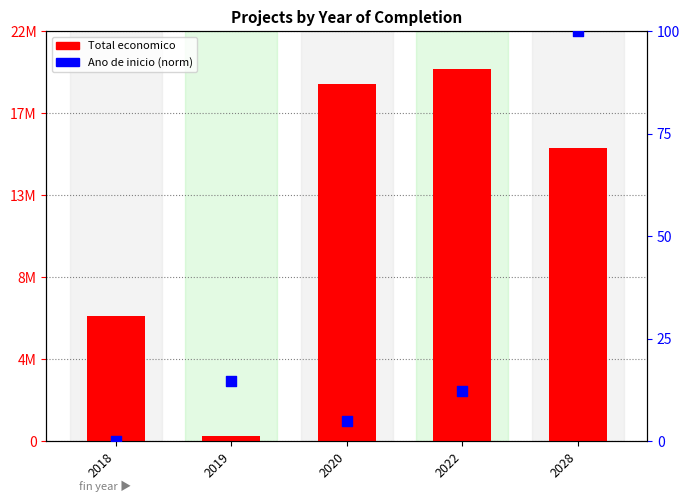

Is the value of Ano de inicio (norm) at 2028 greater than the value of Total economico at 2028?

No